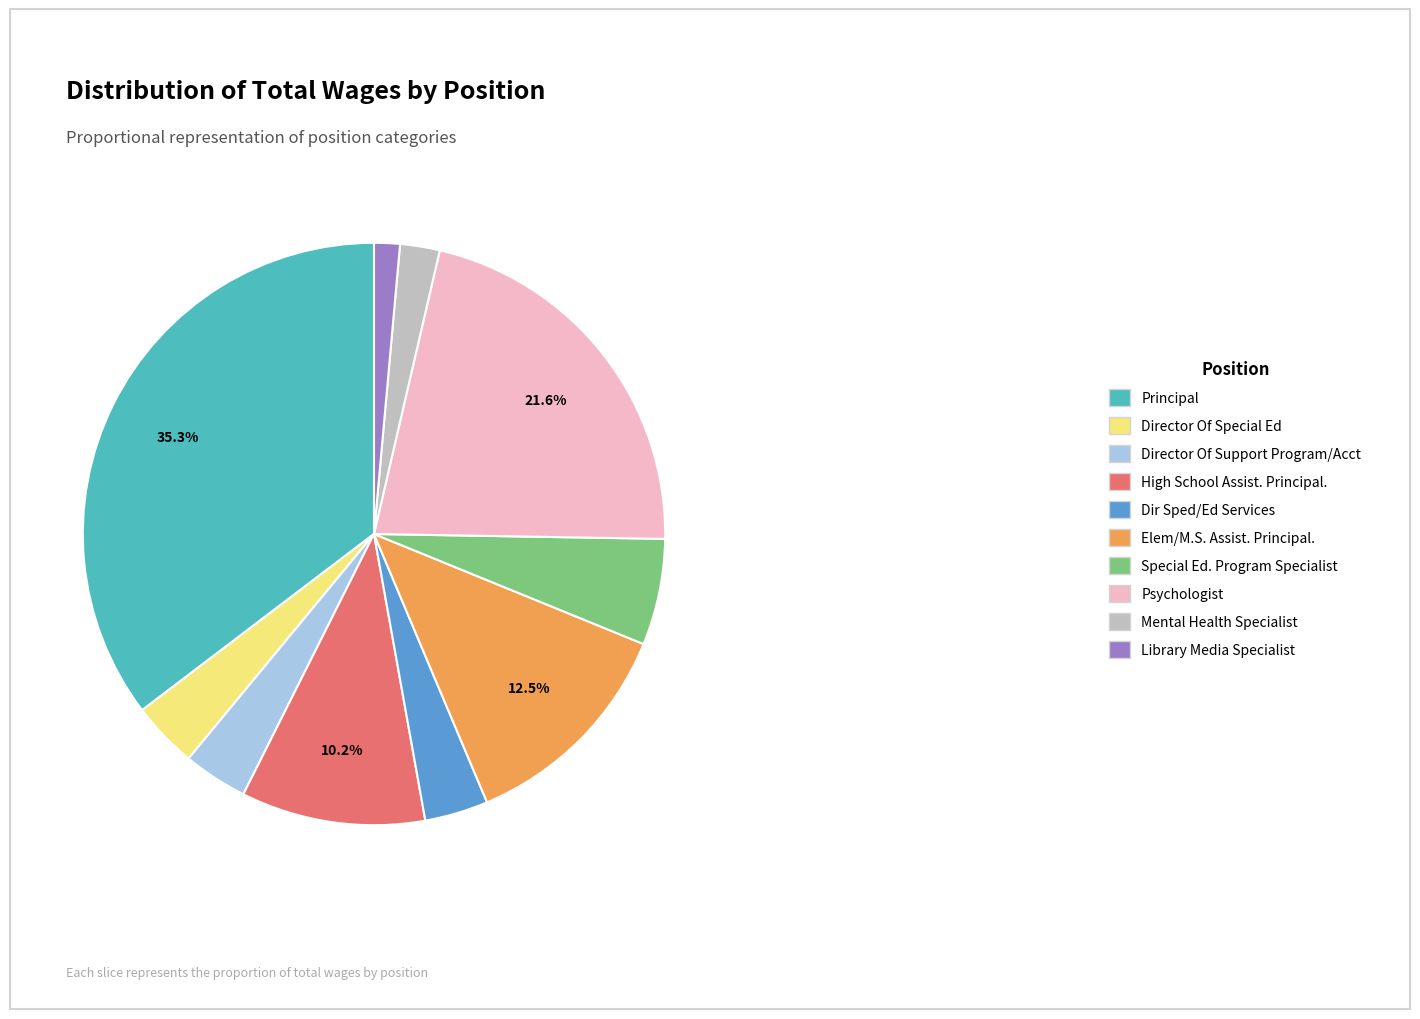

Which category has the smallest portion of the pie?

Library Media Specialist